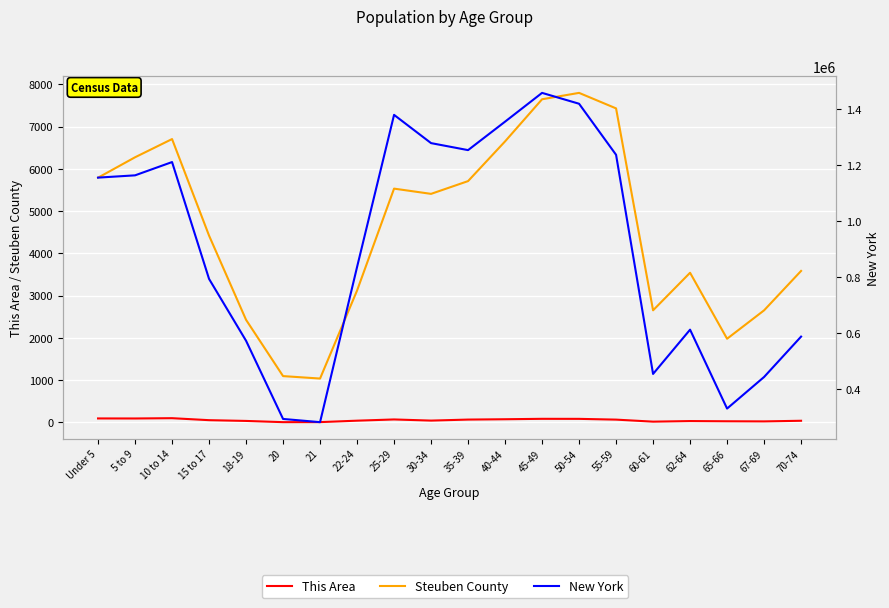

Between 5 to 9 and 55-59, which series saw the biggest shift?

New York